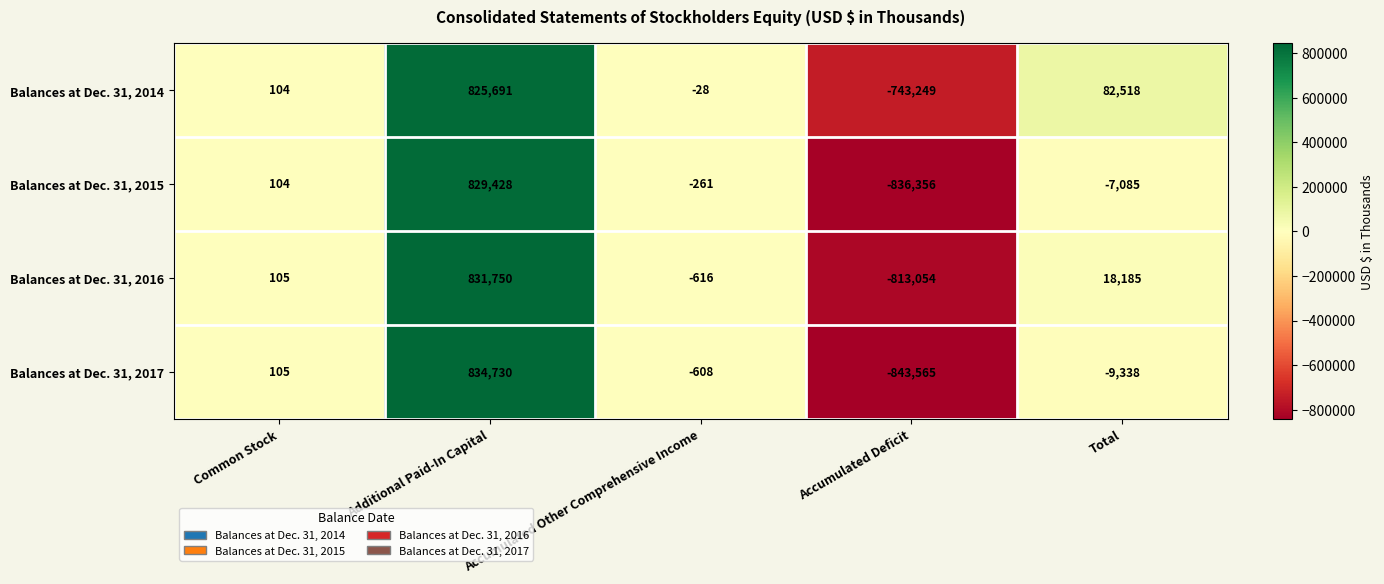

How many values in the Balances at Dec. 31, 2015 series exceed -261?

2